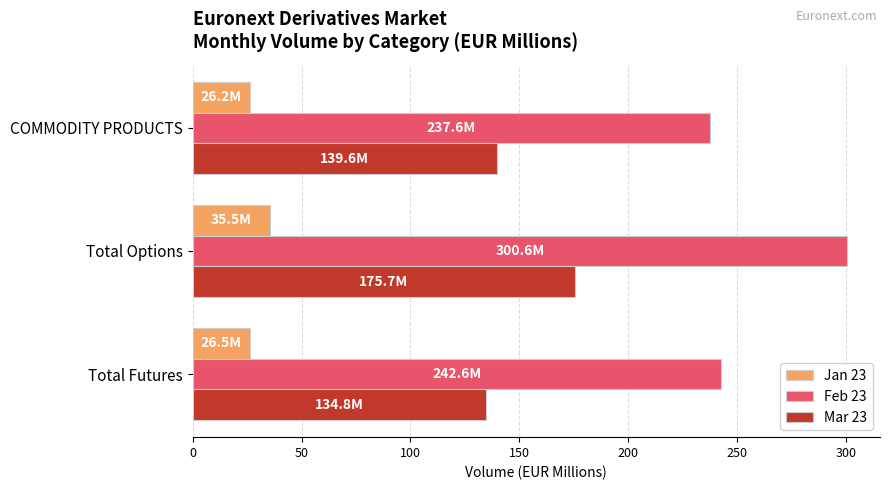

What is the total value across all series at Total Options?

511.7